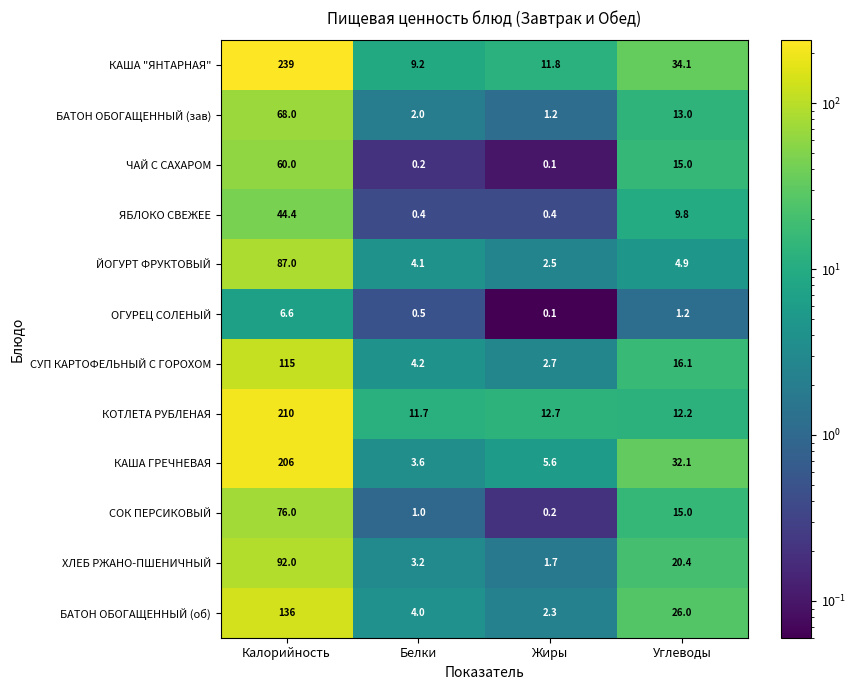

Which series has the widest spread of values?

КАША "ЯНТАРНАЯ"